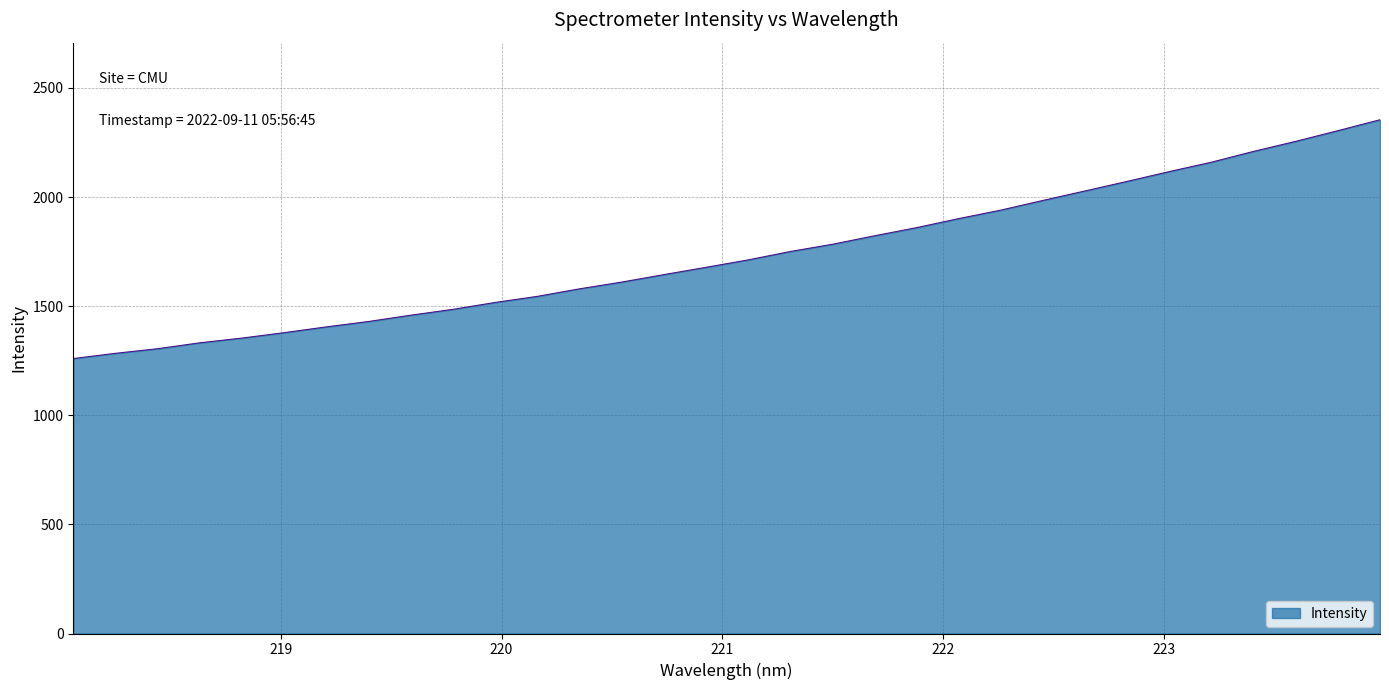

What is the difference between the maximum and minimum values?

1094.3